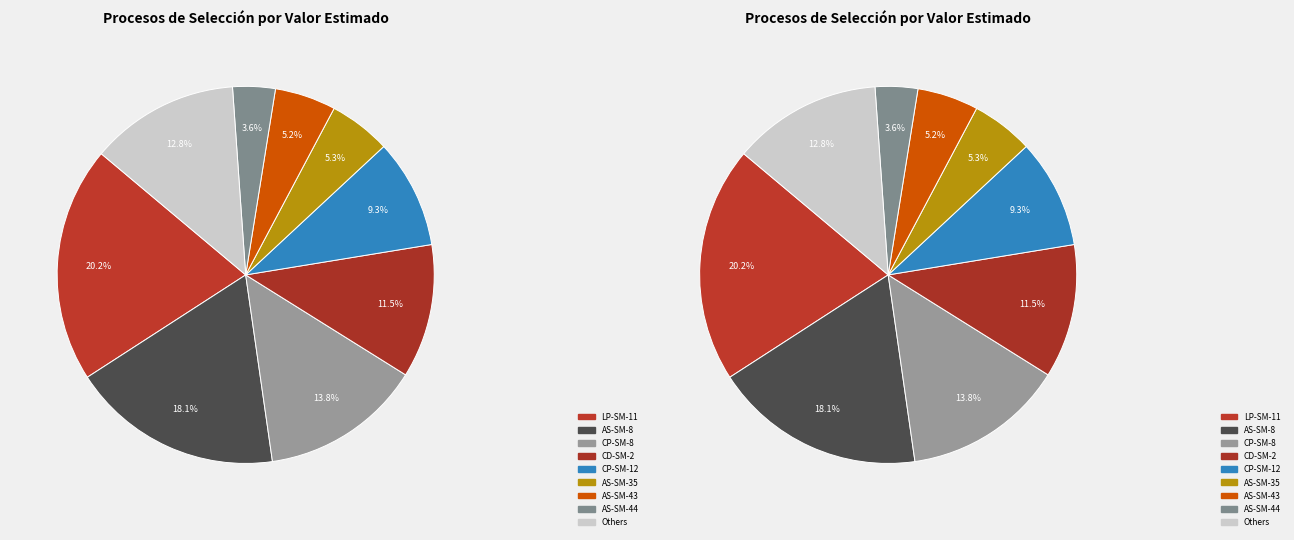

Is the sum of AS-SM-32-2024-ESSALUD-RPR-1 and AS-SM-44-2024-ESSALUD-RPR-1 greater than half?

No